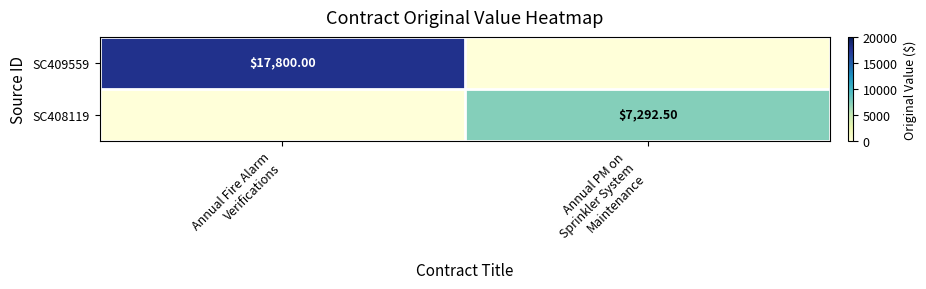

How many values in the SC409559 series are below 17800?

1